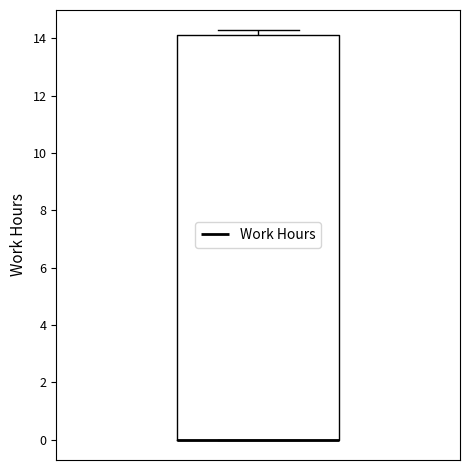

Transcribe this box plot: give where the median line is, the range the box spans, and where the two whiskers end, as read against the y-axis. The values are not printed on the chart, so give them approximately, as read against the axis.

median 0.0 (drawn on the box's lower edge), box 0.0 to 14.2, whiskers 0.0 to 14.2 (just above the box's upper edge)